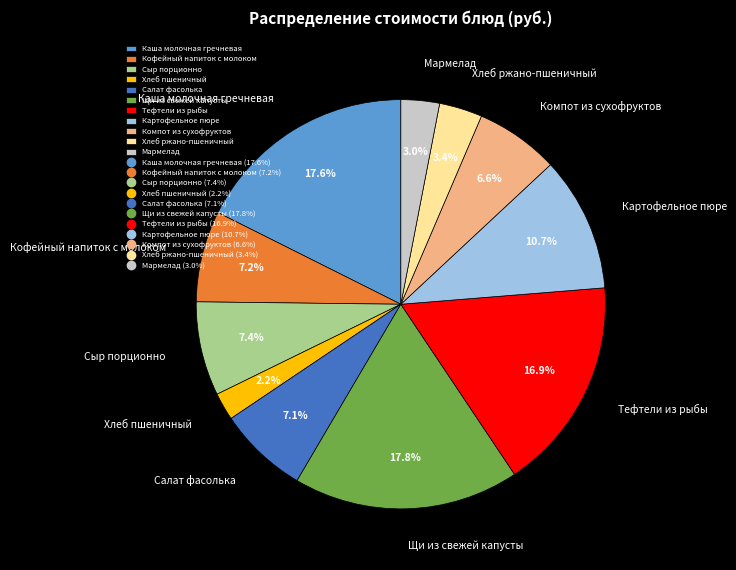

How many slices are in this pie chart?

11